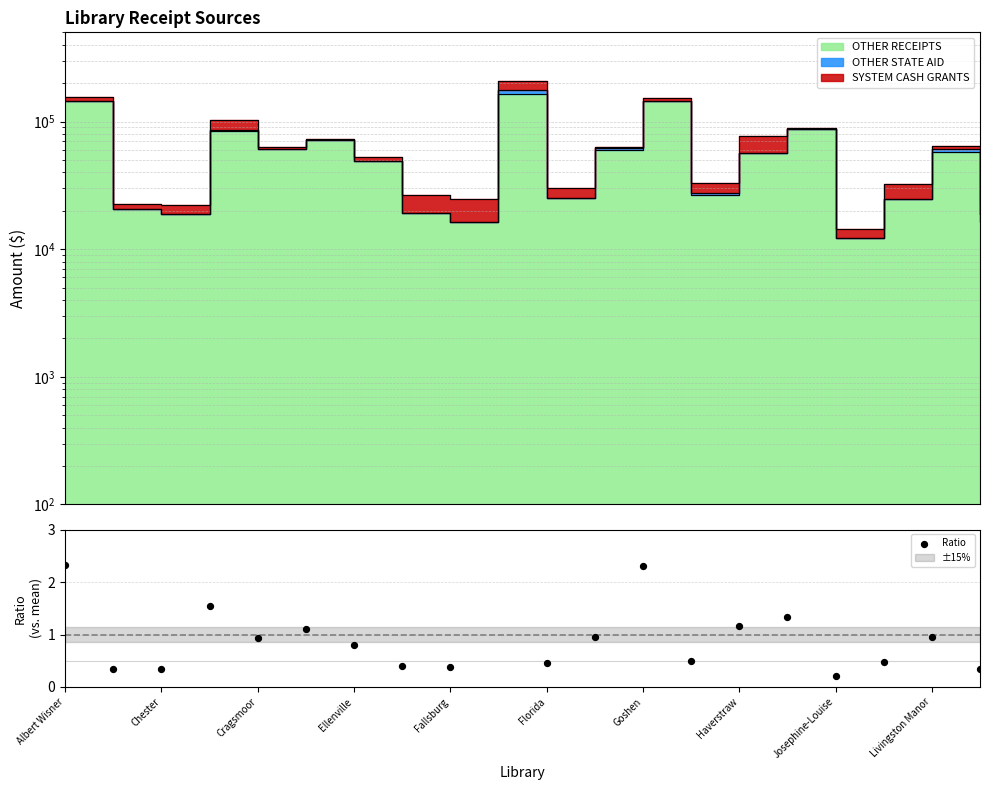

What is the change in value from Goshen to Livingston Manor?

-1.4